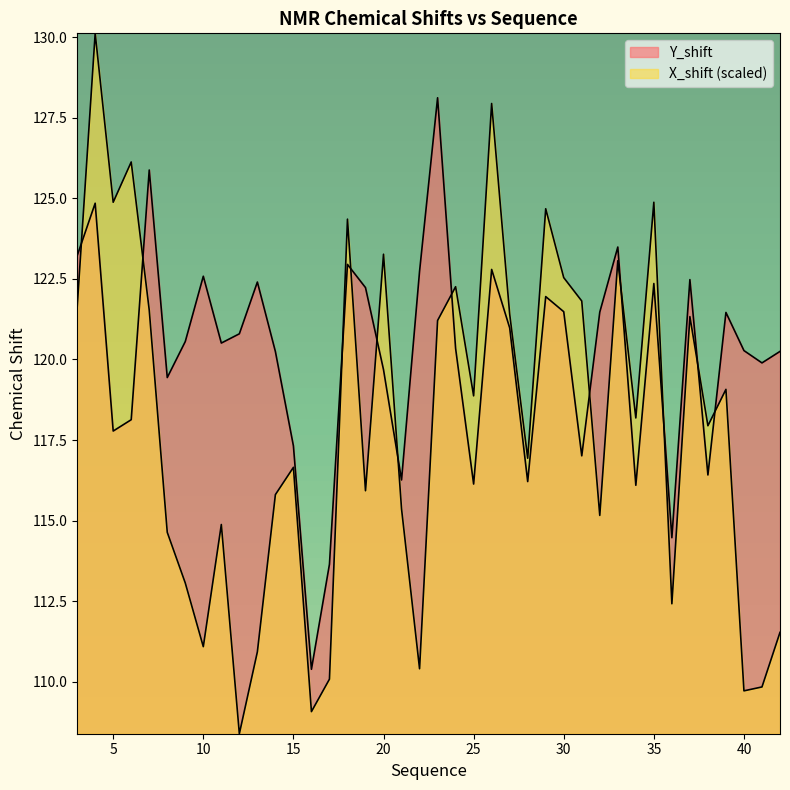

What is the average value of the X_shift series?

118.0